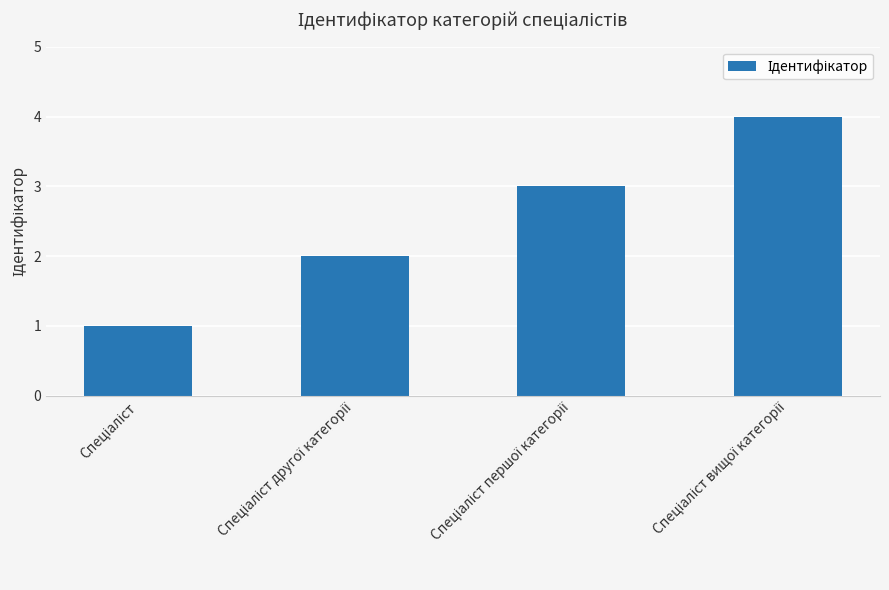

What is the difference between the maximum and minimum values?

3